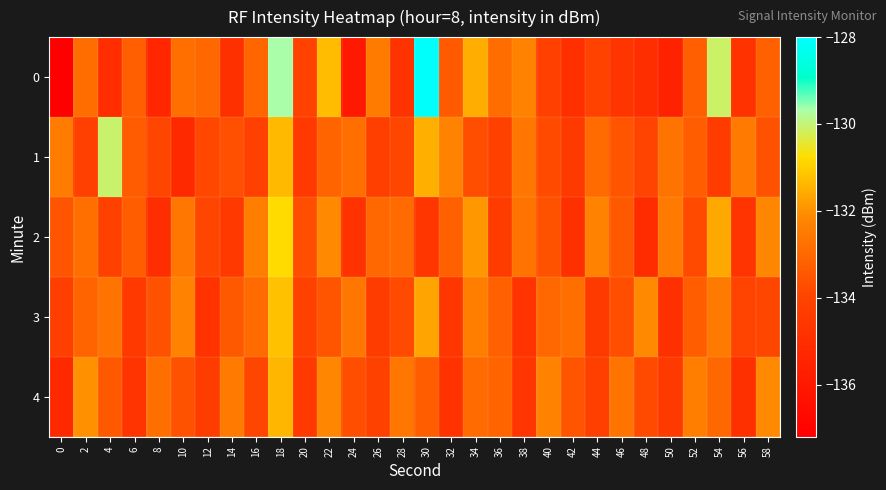

What is the spread (max minus min) of values at 32?

2.5